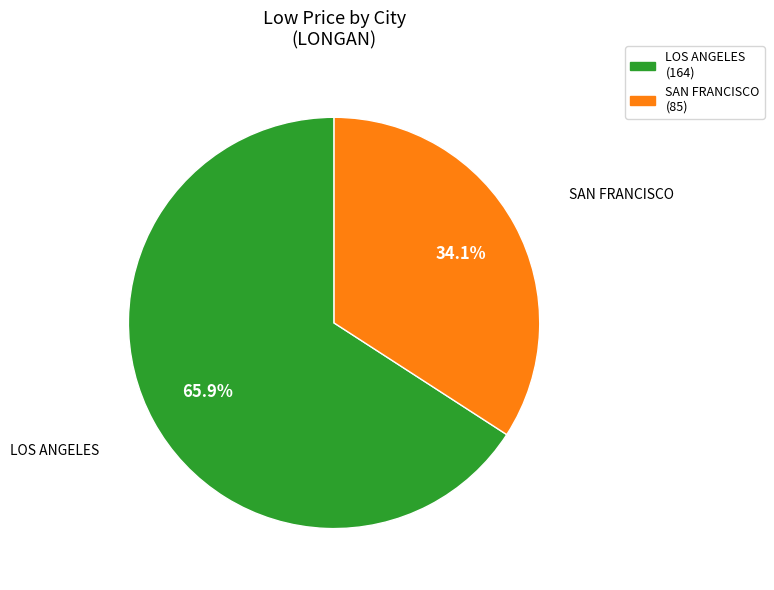

To the nearest percent, what percentage of the pie is LOS ANGELES?

66%